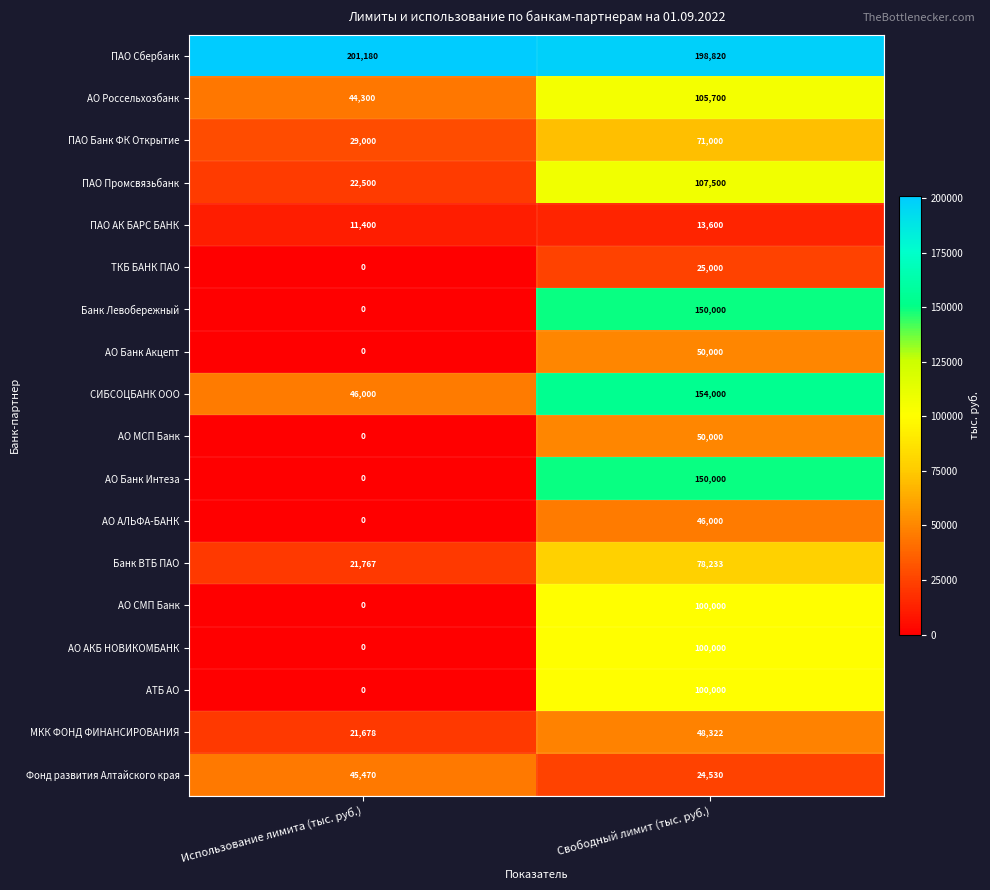

Is it true that АО МСП Банк equals 50000 at Свободный лимит (тыс. руб.)?

True